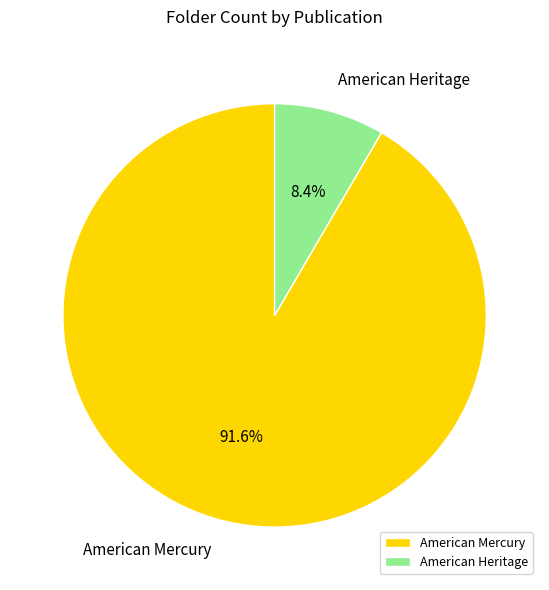

To the nearest percent, what is the combined percentage of American Heritage and American Mercury?

100%